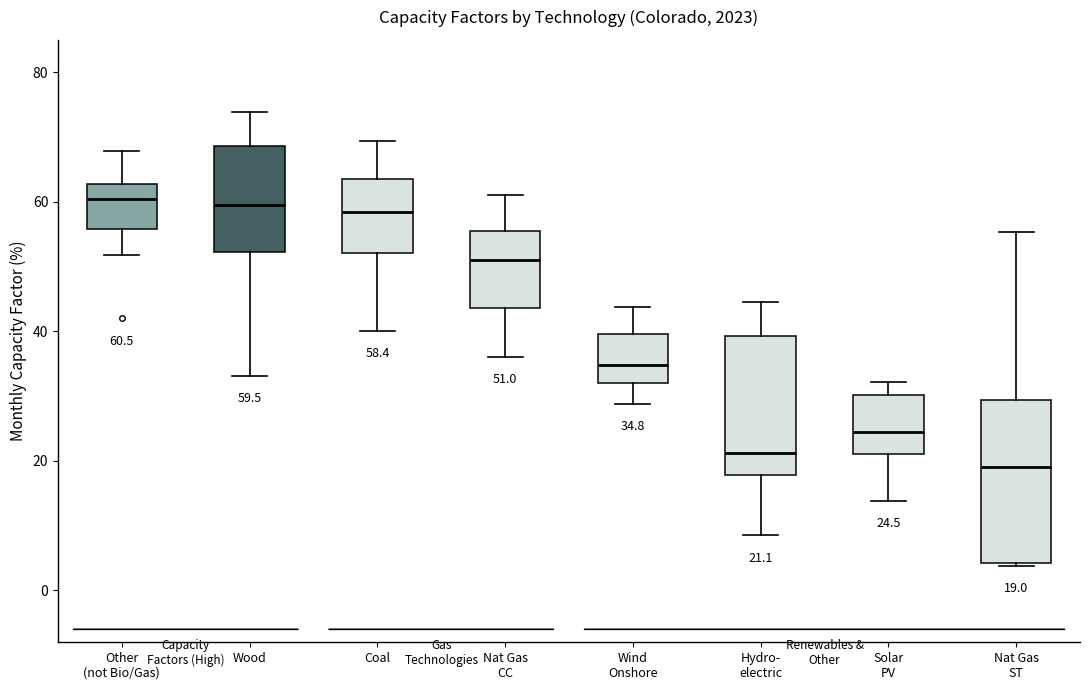

Comparing the boxes themselves (not the whiskers), which one is the tallest?

Nat Gas ST